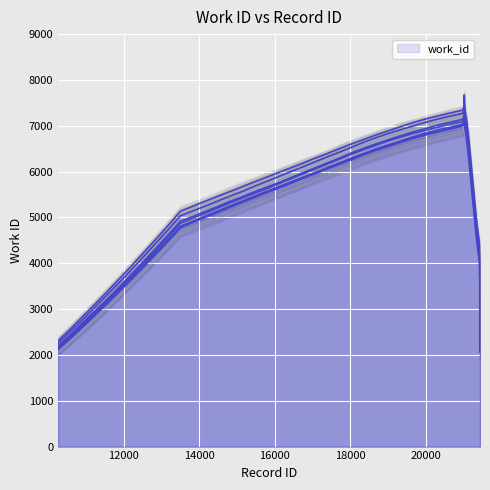

How many values exceed 3946?

3